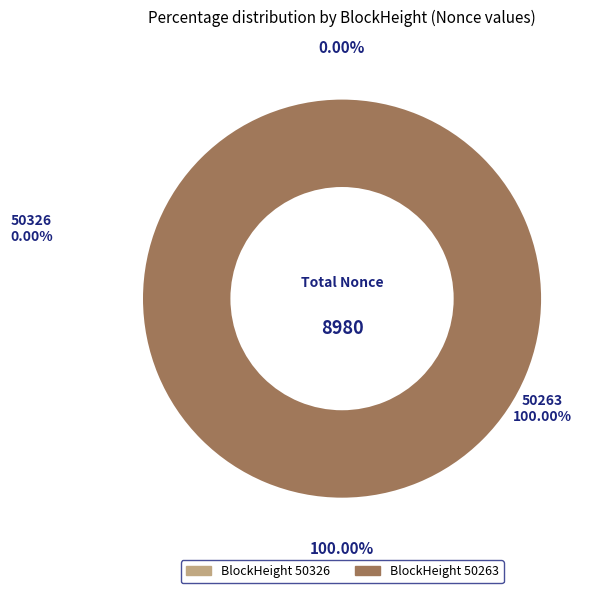

To the nearest percent, what is the difference between the 50263 and 50326 slice percentages?

100%